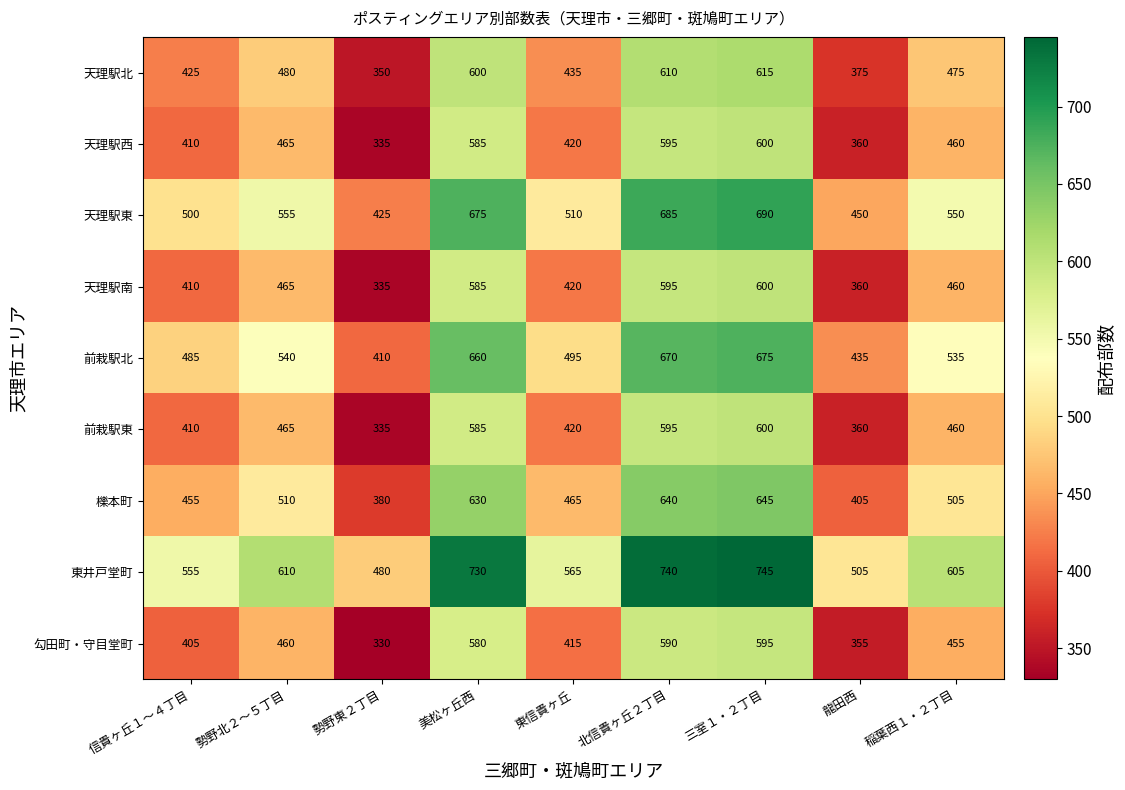

What is the highest value of the 前栽駅東 series?

600